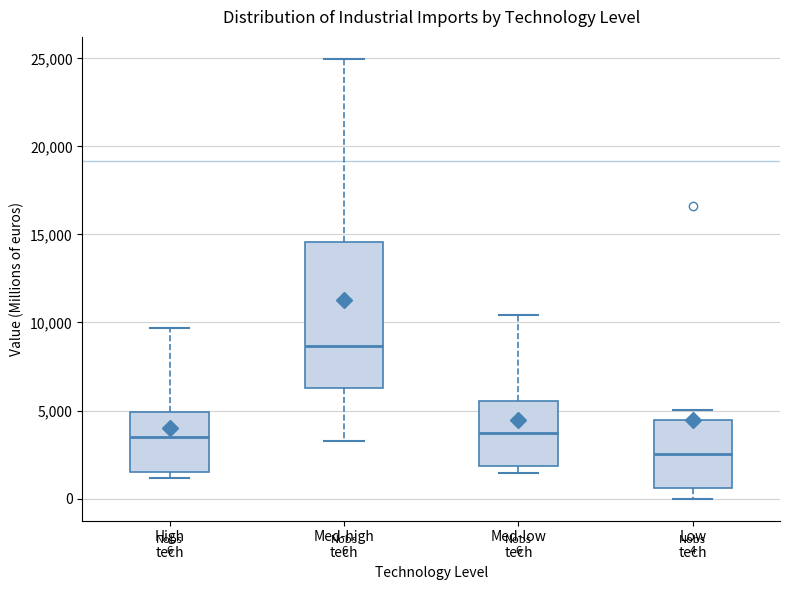

Which box is the tallest, from its lower edge to its upper edge?

Med-high tech